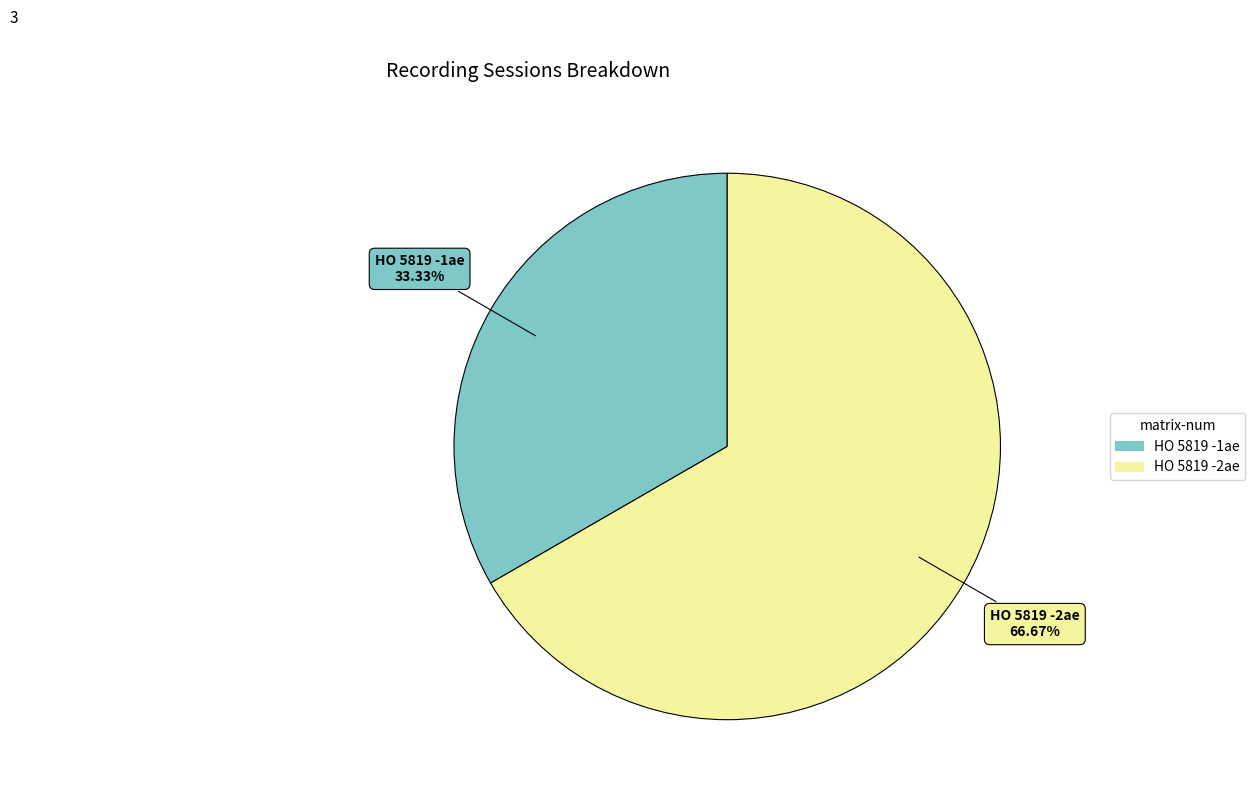

What percentage is the HO 5819 -2ae slice, to the nearest percent?

67%